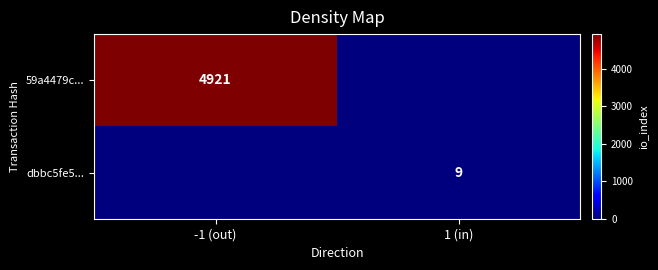

Count the number of data series in this chart.

2